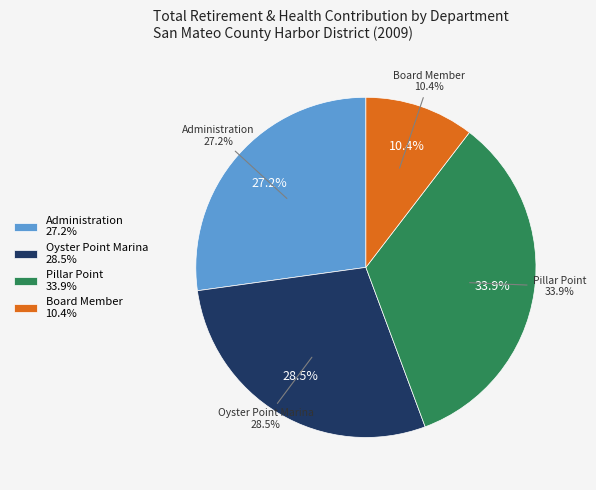

Which has a higher value, Board Member or Pillar Point?

Pillar Point